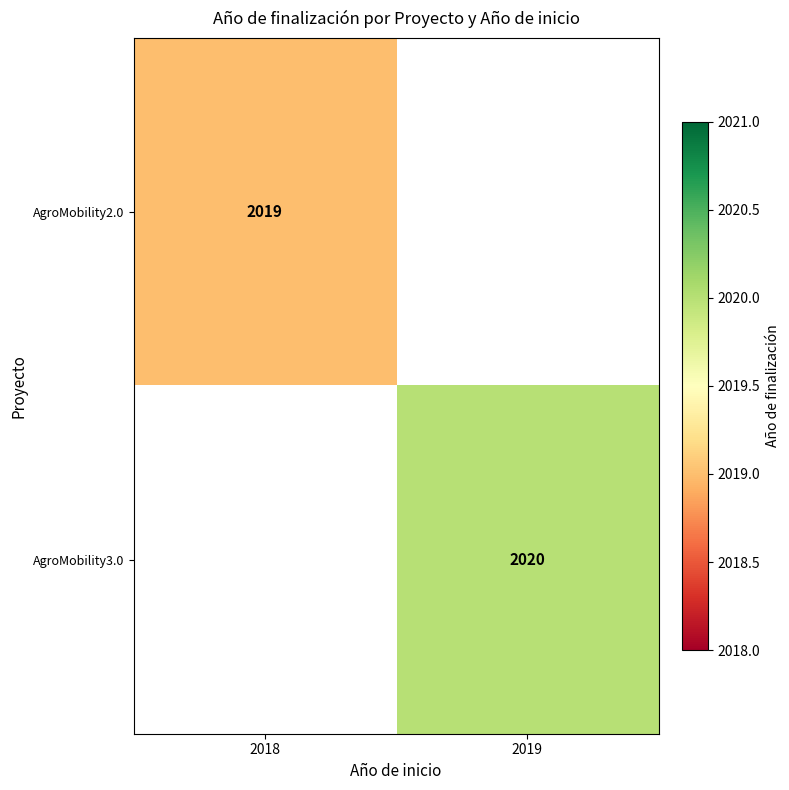

The AgroMobility3.0 series shows 2020 at 2019. True or false?

True